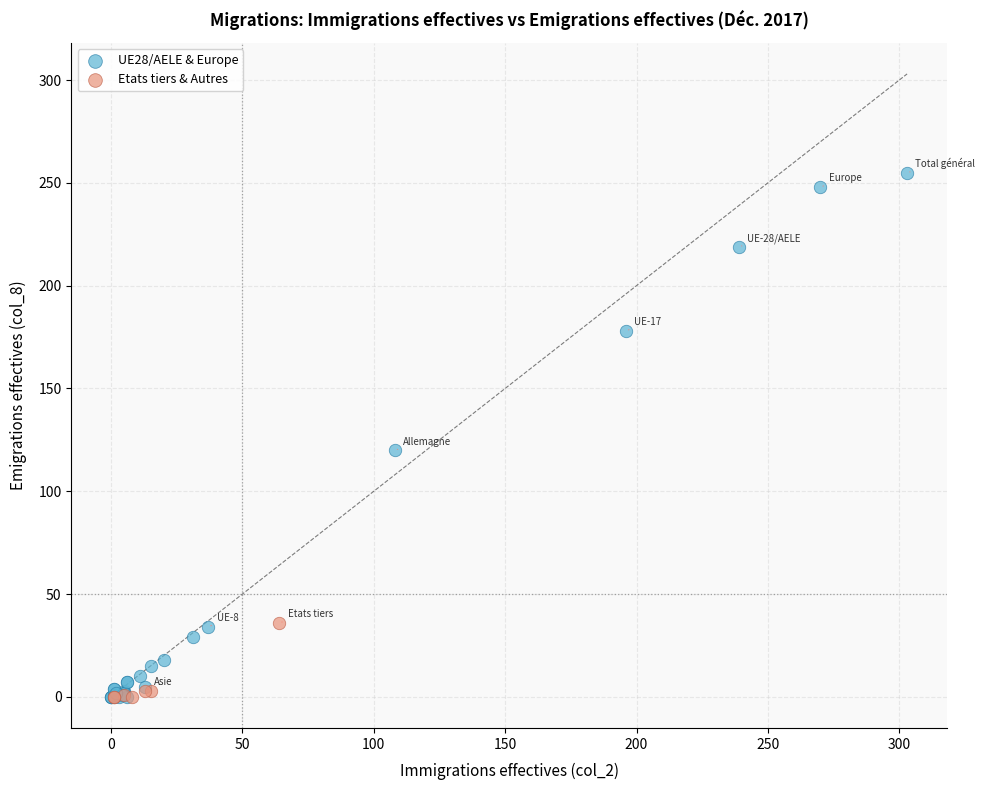

What are all the series names shown in the legend?

UE28/AELE & Europe, Etats tiers & Autres